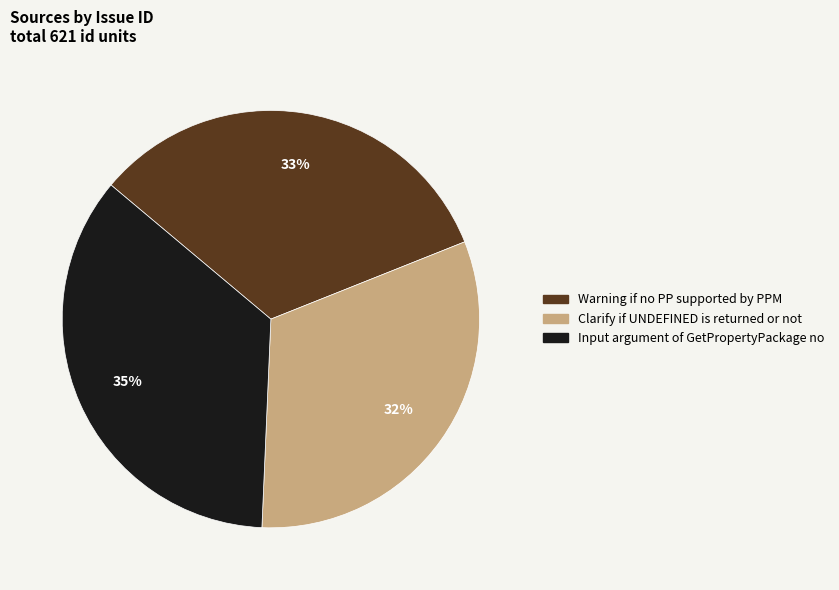

To the nearest percent, what is the combined percentage of Input argument of GetPropertyPackage no and Warning if no PP supported by PPM?

68%